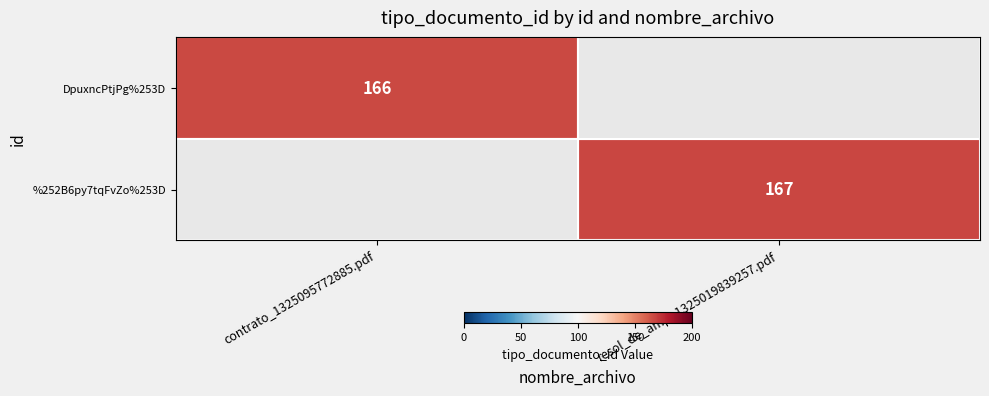

True or false: %252B6py7tqFvZo%253D has a value of 78 at resol_de_amp_1325019839257.pdf.

False